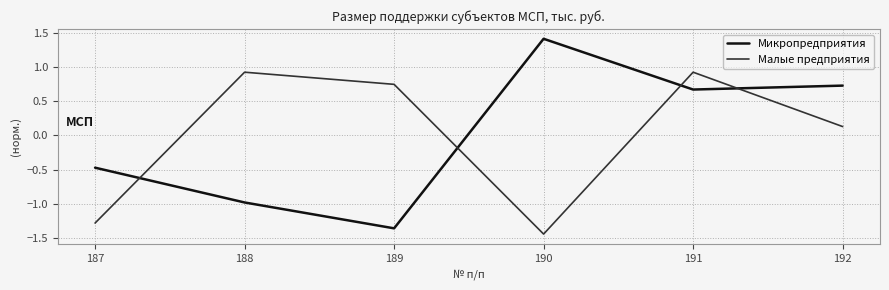

Which series has the widest spread of values?

Микропредприятия